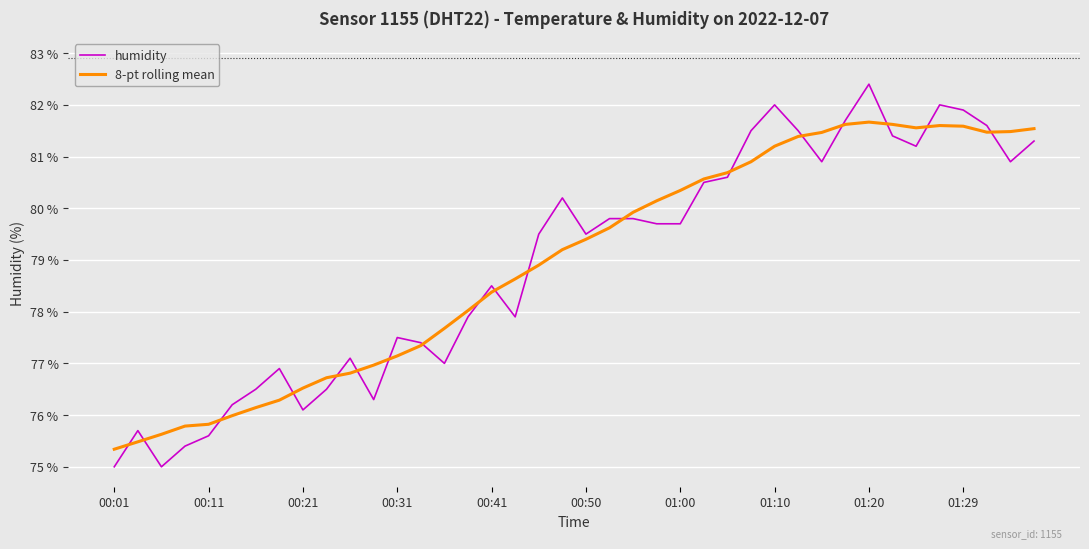

What is the smallest value displayed?

75.0